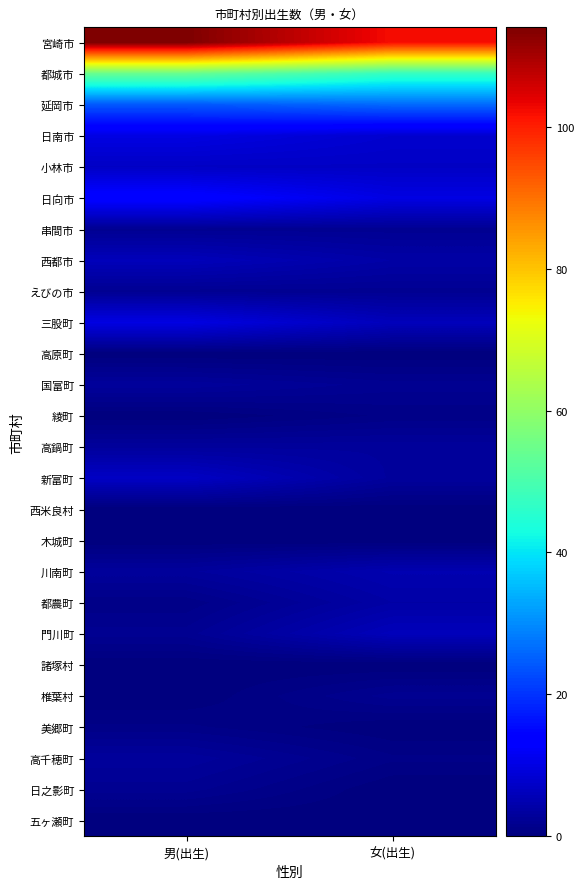

Reading right to left, transcribe all the data shown in this chart.

宮崎市: 女(出生)=102	男(出生)=114
都城市: 女(出生)=47	男(出生)=54
延岡市: 女(出生)=26	男(出生)=24
日南市: 女(出生)=8	男(出生)=10
小林市: 女(出生)=7	男(出生)=7
日向市: 女(出生)=10	男(出生)=14
串間市: 女(出生)=2	男(出生)=2
西都市: 女(出生)=4	男(出生)=6
えびの市: 女(出生)=2	男(出生)=2
三股町: 女(出生)=6	男(出生)=10
高原町: 女(出生)=0	男(出生)=0
国富町: 女(出生)=2	男(出生)=3
綾町: 女(出生)=1	男(出生)=0
高鍋町: 女(出生)=3	男(出生)=3
新富町: 女(出生)=3	男(出生)=7
西米良村: 女(出生)=0	男(出生)=0
木城町: 女(出生)=0	男(出生)=0
川南町: 女(出生)=5	男(出生)=3
都農町: 女(出生)=4	男(出生)=1
門川町: 女(出生)=6	男(出生)=2
諸塚村: 女(出生)=0	男(出生)=0
椎葉村: 女(出生)=2	男(出生)=0
美郷町: 女(出生)=0	男(出生)=1
高千穂町: 女(出生)=1	男(出生)=3
日之影町: 女(出生)=0	男(出生)=2
五ヶ瀬町: 女(出生)=0	男(出生)=0